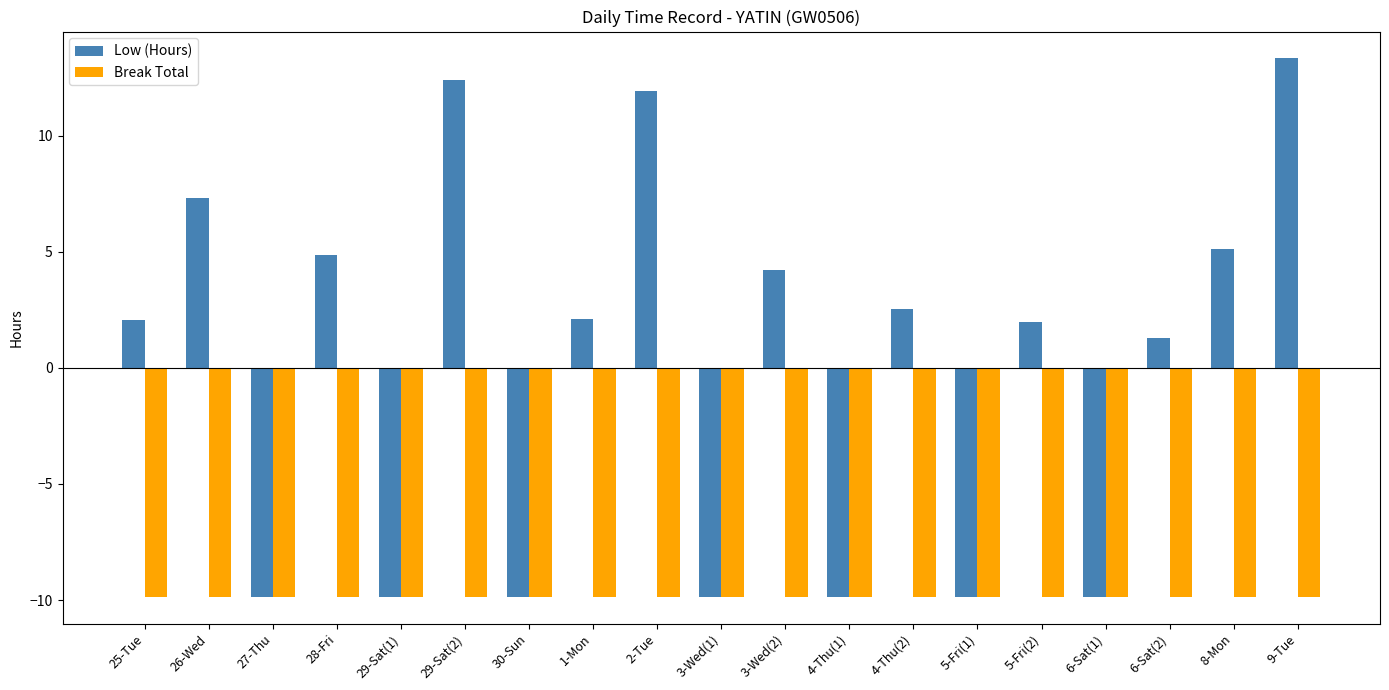

What is the highest value of the Break Total series?

-9.9